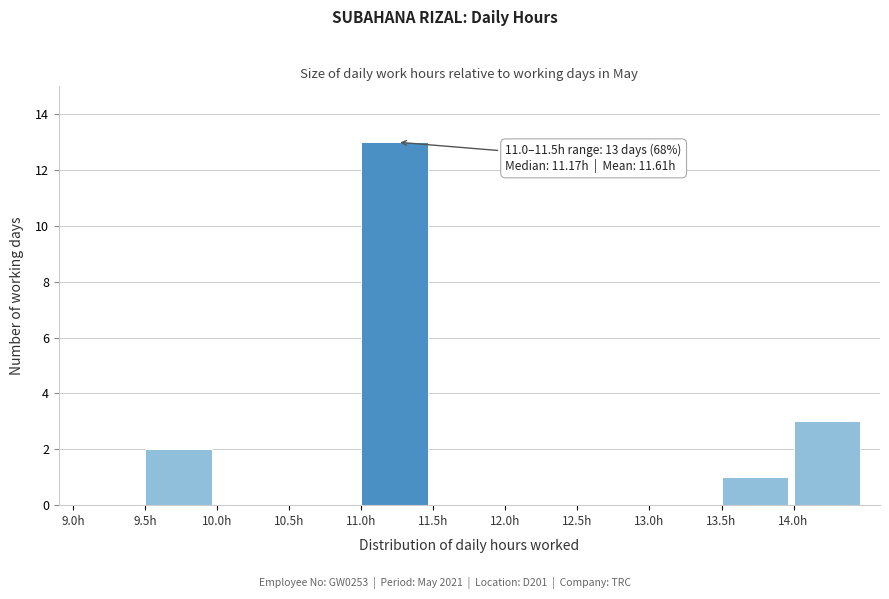

Which range on the x-axis has the tallest bar?

11.0 to 11.5